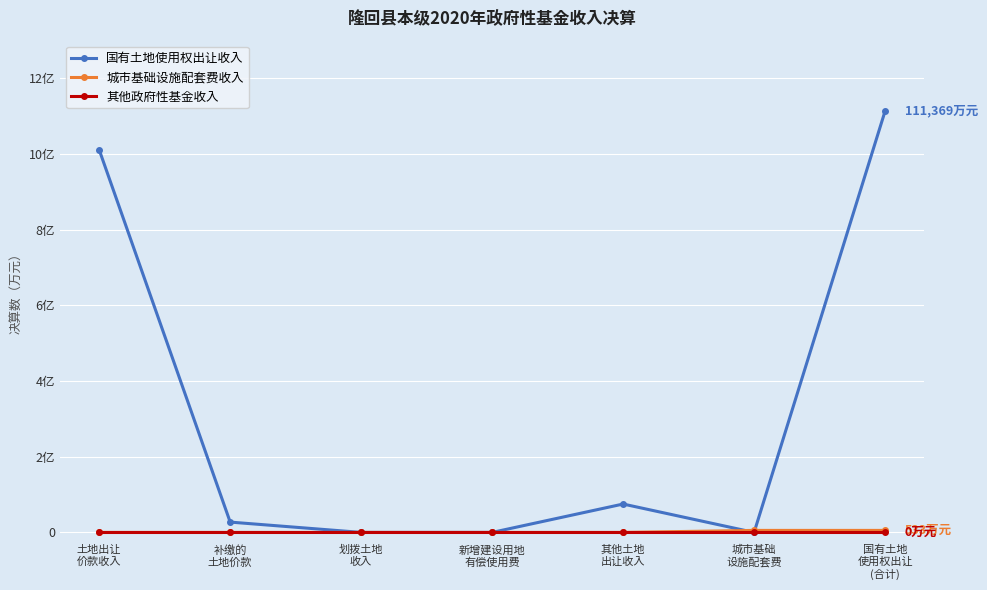

Where is the first local maximum for 国有土地使用权出让收入?

其他土地
出让收入